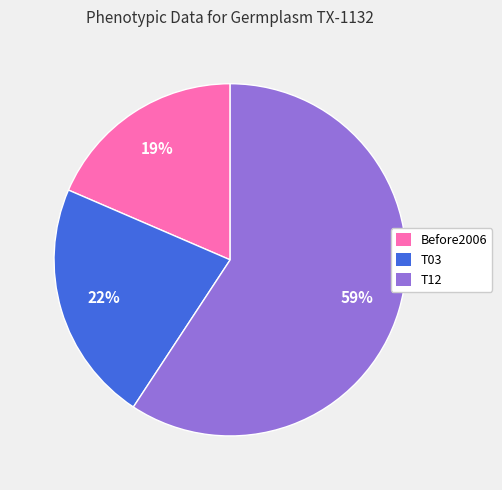

To the nearest percent, what is the average slice percentage?

33%